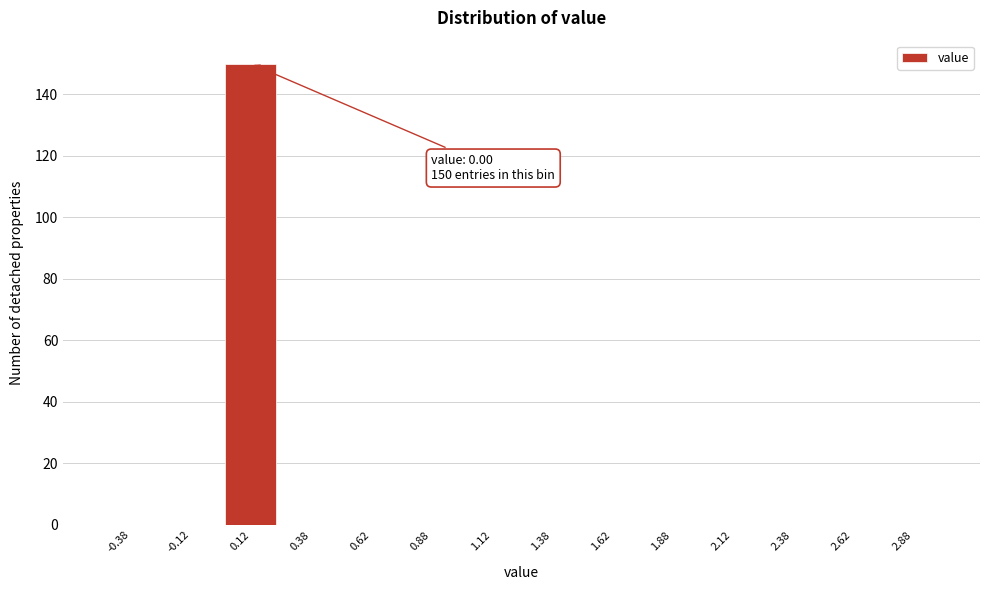

Which range on the x-axis has the tallest bar?

0.00 to 0.25